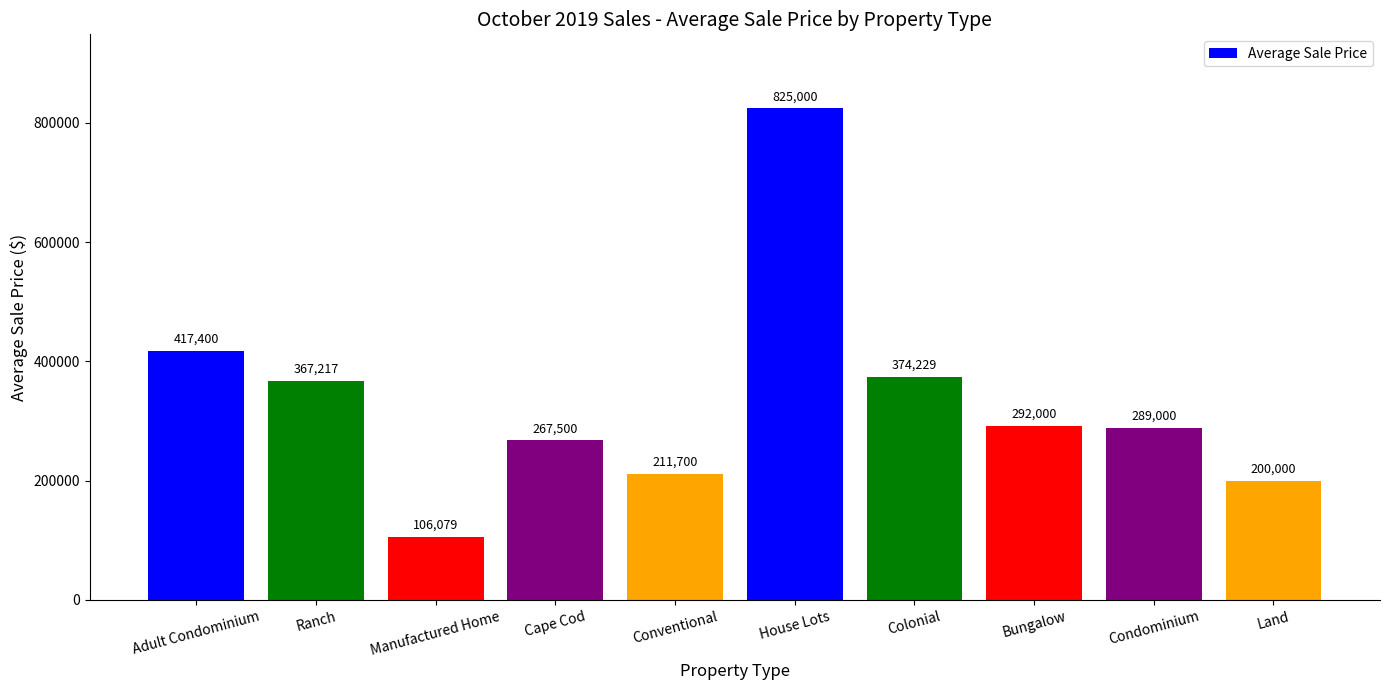

The chart shows a value of 289000 at Condominium. True or false?

True